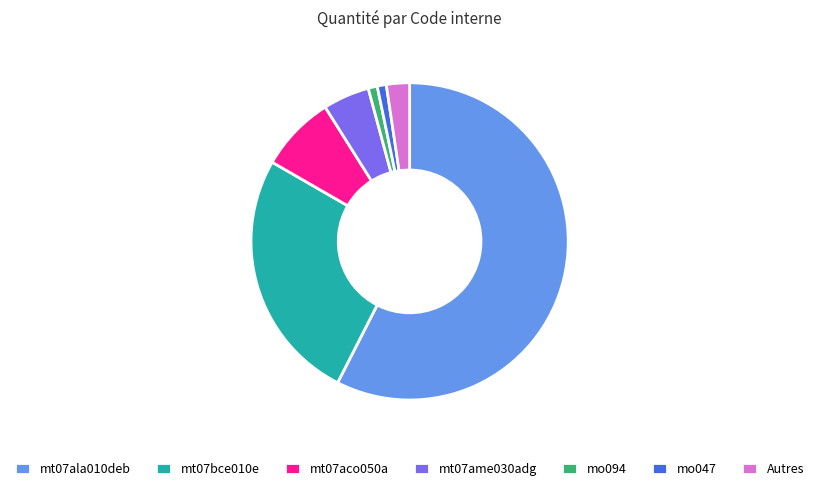

Do mt07aco050a and mt07ala010deb together represent more than half of the pie?

Yes